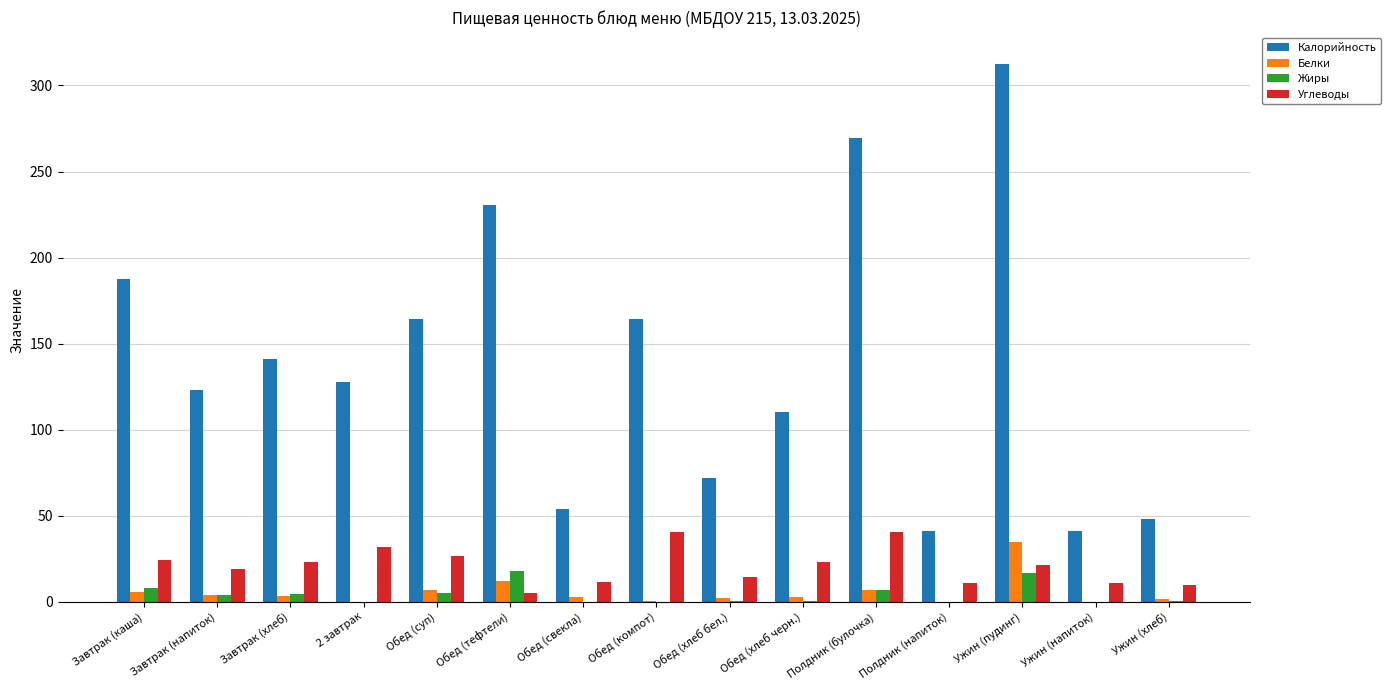

What is the total value across all series at Ужин (напиток)?

52.4